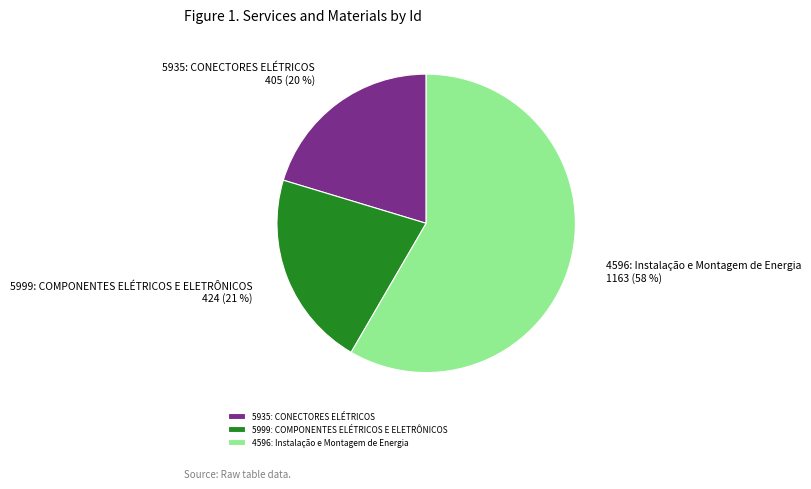

Rank the categories by value from highest to lowest.

4596: Instalação e Montagem de Energia, 5999: COMPONENTES ELÉTRICOS E ELETRÔNICOS, 5935: CONECTORES ELÉTRICOS